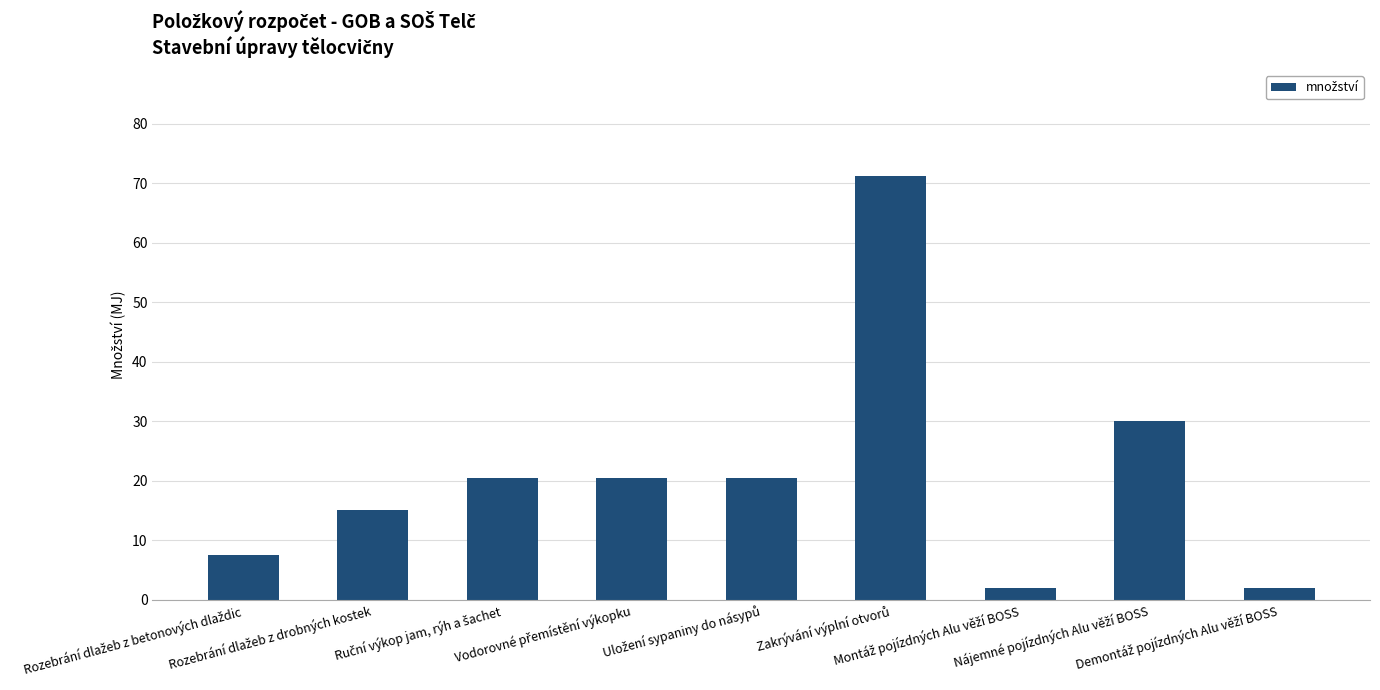

Are the bars grouped side by side (vs. stacked)?

No